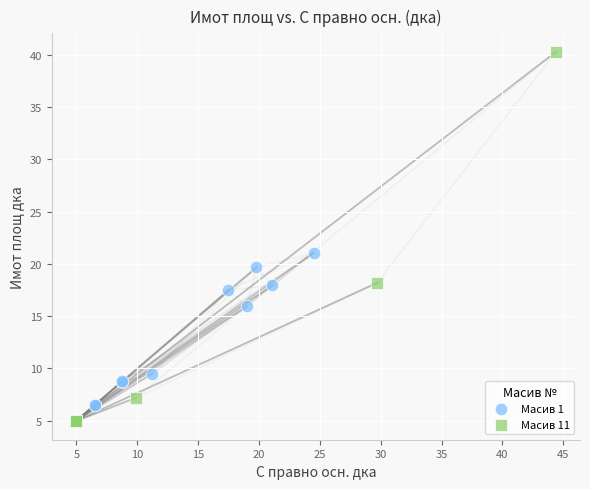

Which series contains the highest Y value?

Масив 11